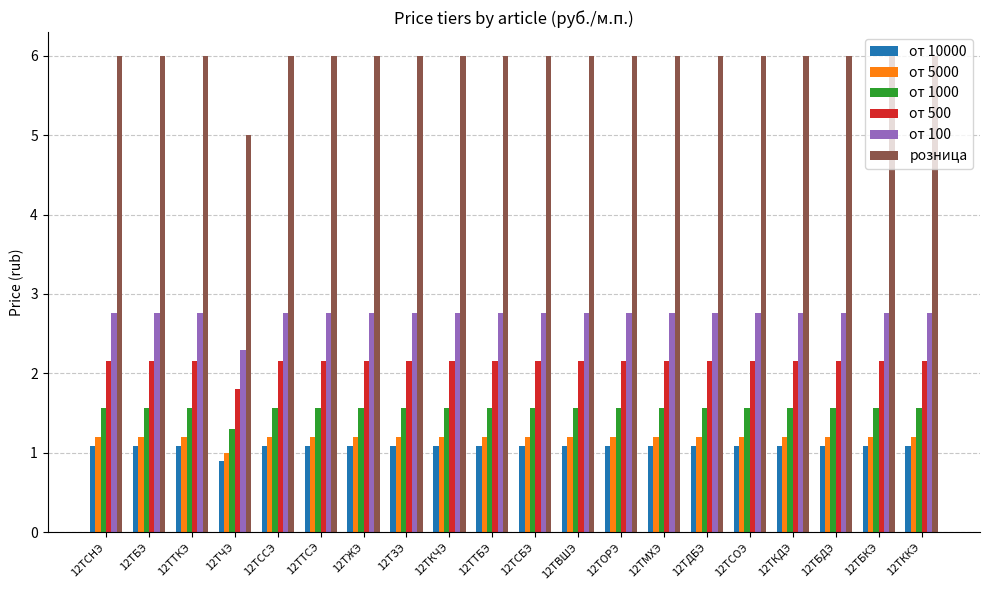

Reading left to right, what are all the values shown in this chart?

от 10000: 12ТСНЭ=1.1	12ТБЭ=1.1	12ТТКЭ=1.1	12ТЧЭ=0.9	12ТССЭ=1.1	12ТТСЭ=1.1	12ТЖЭ=1.1	12ТЗЭ=1.1	12ТКЧЭ=1.1	12ТТБЭ=1.1	12ТСБЭ=1.1	12ТВШЭ=1.1	12ТОРЭ=1.1	12ТМХЭ=1.1	12ТДБЭ=1.1	12ТСОЭ=1.1	12ТКДЭ=1.1	12ТБДЭ=1.1	12ТБКЭ=1.1	12ТККЭ=1.1
от 5000: 12ТСНЭ=1.2	12ТБЭ=1.2	12ТТКЭ=1.2	12ТЧЭ=1.0	12ТССЭ=1.2	12ТТСЭ=1.2	12ТЖЭ=1.2	12ТЗЭ=1.2	12ТКЧЭ=1.2	12ТТБЭ=1.2	12ТСБЭ=1.2	12ТВШЭ=1.2	12ТОРЭ=1.2	12ТМХЭ=1.2	12ТДБЭ=1.2	12ТСОЭ=1.2	12ТКДЭ=1.2	12ТБДЭ=1.2	12ТБКЭ=1.2	12ТККЭ=1.2
от 1000: 12ТСНЭ=1.6	12ТБЭ=1.6	12ТТКЭ=1.6	12ТЧЭ=1.3	12ТССЭ=1.6	12ТТСЭ=1.6	12ТЖЭ=1.6	12ТЗЭ=1.6	12ТКЧЭ=1.6	12ТТБЭ=1.6	12ТСБЭ=1.6	12ТВШЭ=1.6	12ТОРЭ=1.6	12ТМХЭ=1.6	12ТДБЭ=1.6	12ТСОЭ=1.6	12ТКДЭ=1.6	12ТБДЭ=1.6	12ТБКЭ=1.6	12ТККЭ=1.6
от 500: 12ТСНЭ=2.2	12ТБЭ=2.2	12ТТКЭ=2.2	12ТЧЭ=1.8	12ТССЭ=2.2	12ТТСЭ=2.2	12ТЖЭ=2.2	12ТЗЭ=2.2	12ТКЧЭ=2.2	12ТТБЭ=2.2	12ТСБЭ=2.2	12ТВШЭ=2.2	12ТОРЭ=2.2	12ТМХЭ=2.2	12ТДБЭ=2.2	12ТСОЭ=2.2	12ТКДЭ=2.2	12ТБДЭ=2.2	12ТБКЭ=2.2	12ТККЭ=2.2
от 100: 12ТСНЭ=2.8	12ТБЭ=2.8	12ТТКЭ=2.8	12ТЧЭ=2.3	12ТССЭ=2.8	12ТТСЭ=2.8	12ТЖЭ=2.8	12ТЗЭ=2.8	12ТКЧЭ=2.8	12ТТБЭ=2.8	12ТСБЭ=2.8	12ТВШЭ=2.8	12ТОРЭ=2.8	12ТМХЭ=2.8	12ТДБЭ=2.8	12ТСОЭ=2.8	12ТКДЭ=2.8	12ТБДЭ=2.8	12ТБКЭ=2.8	12ТККЭ=2.8
розница: 12ТСНЭ=6.0	12ТБЭ=6.0	12ТТКЭ=6.0	12ТЧЭ=5.0	12ТССЭ=6.0	12ТТСЭ=6.0	12ТЖЭ=6.0	12ТЗЭ=6.0	12ТКЧЭ=6.0	12ТТБЭ=6.0	12ТСБЭ=6.0	12ТВШЭ=6.0	12ТОРЭ=6.0	12ТМХЭ=6.0	12ТДБЭ=6.0	12ТСОЭ=6.0	12ТКДЭ=6.0	12ТБДЭ=6.0	12ТБКЭ=6.0	12ТККЭ=6.0